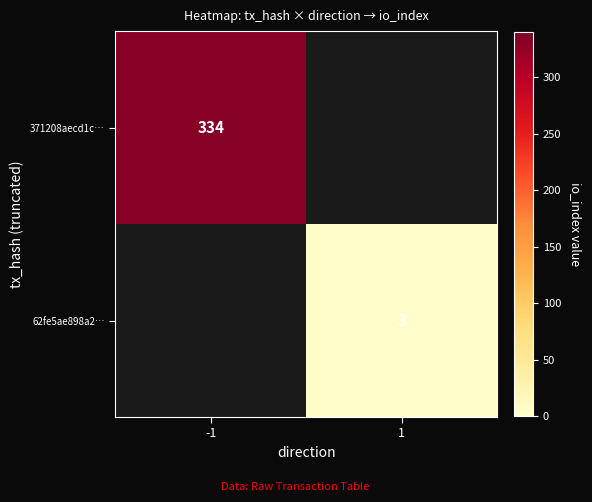

True or false: 62fe5ae898a2… has a value of 3 at 1.

True